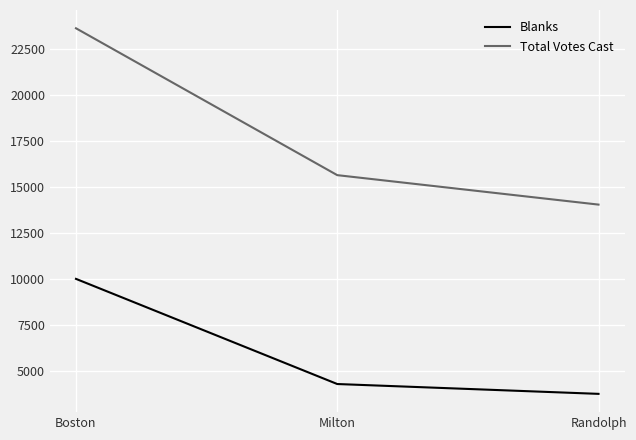

Does the chart have visible grid lines?

Yes